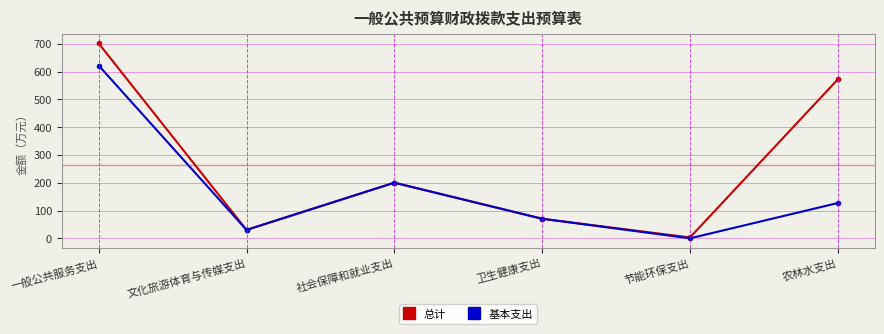

At which category is the sum across all series the highest?

一般公共服务支出